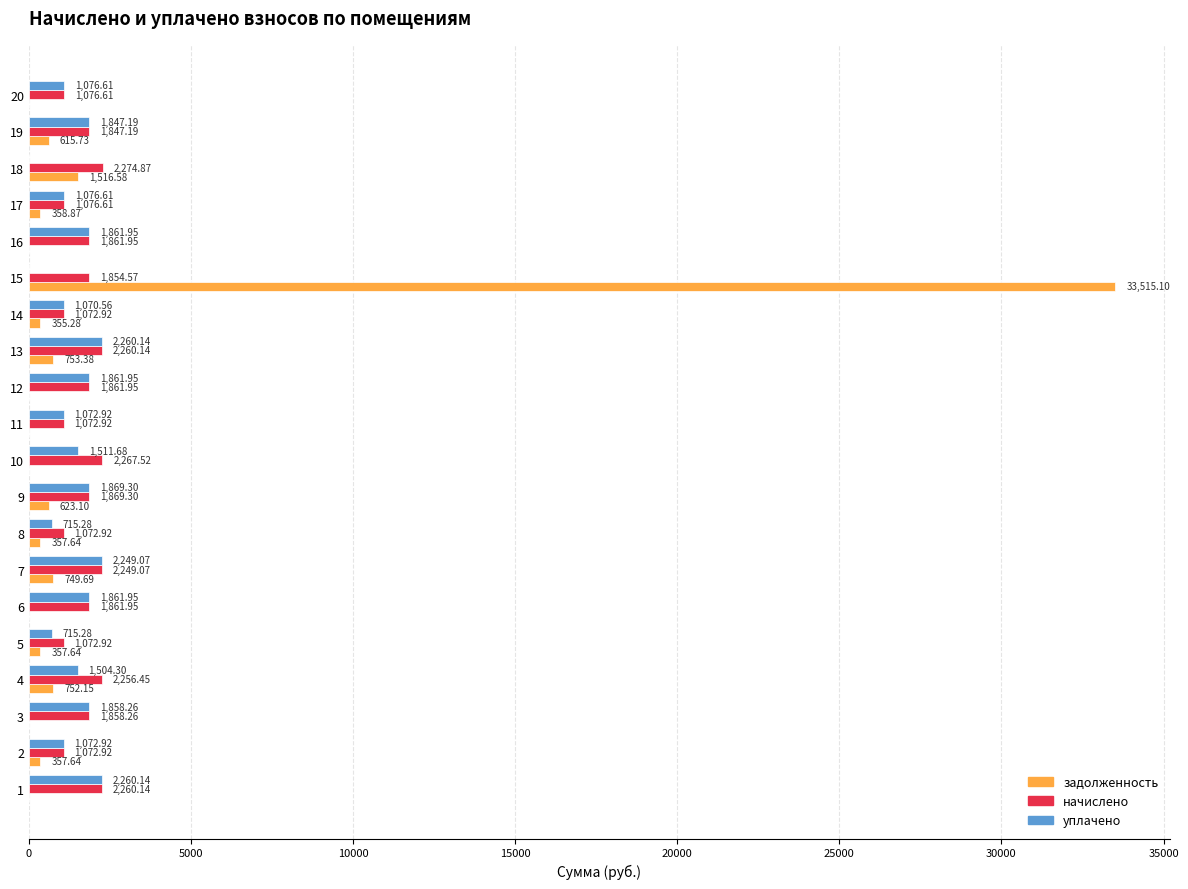

Between 10 and 12, which series saw the biggest shift?

начислено